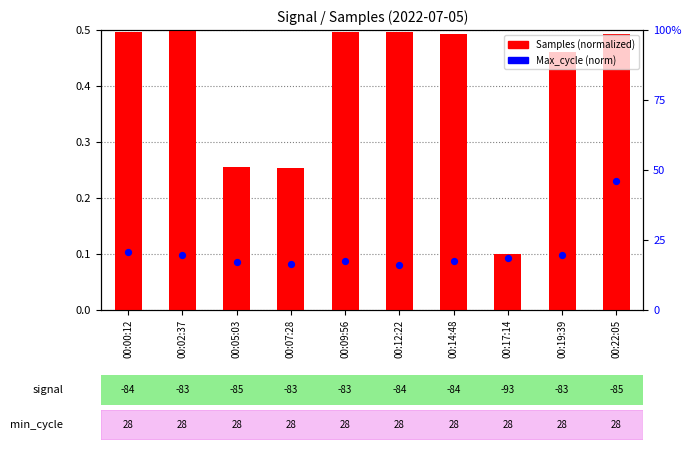

What are all the series names shown in the legend?

Samples (normalized), Max_cycle (norm)